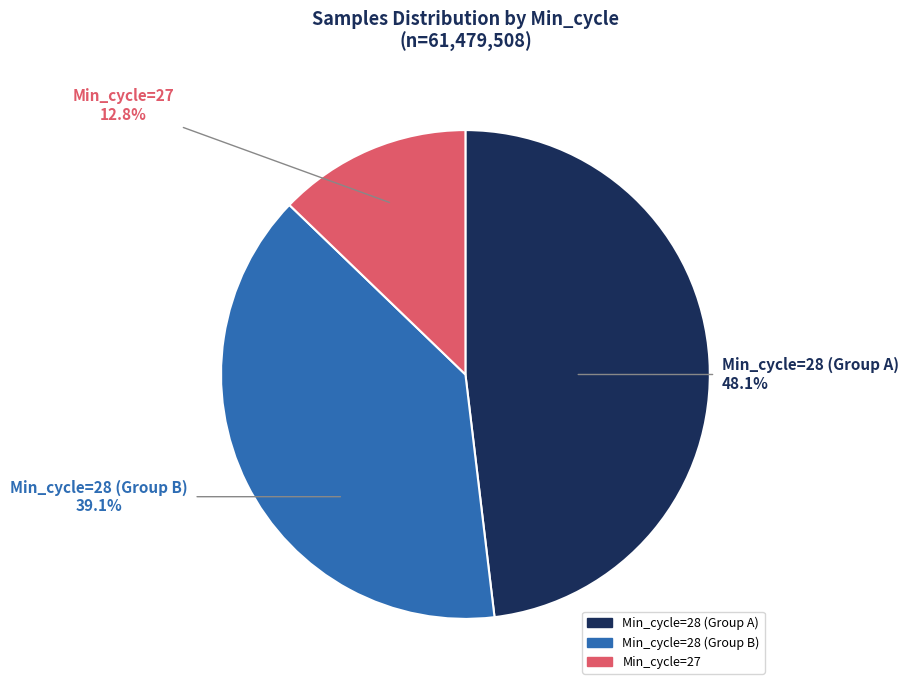

Is there any slice that represents more than half of the pie?

No